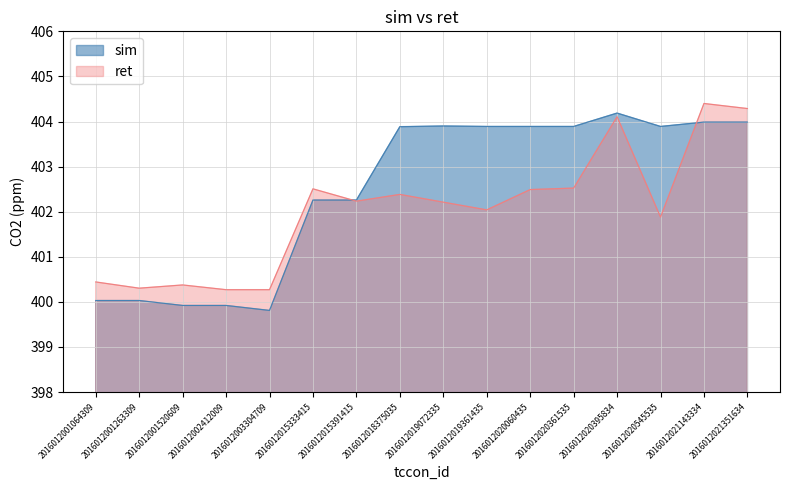

How many interior local peaks does the ret series have?

5